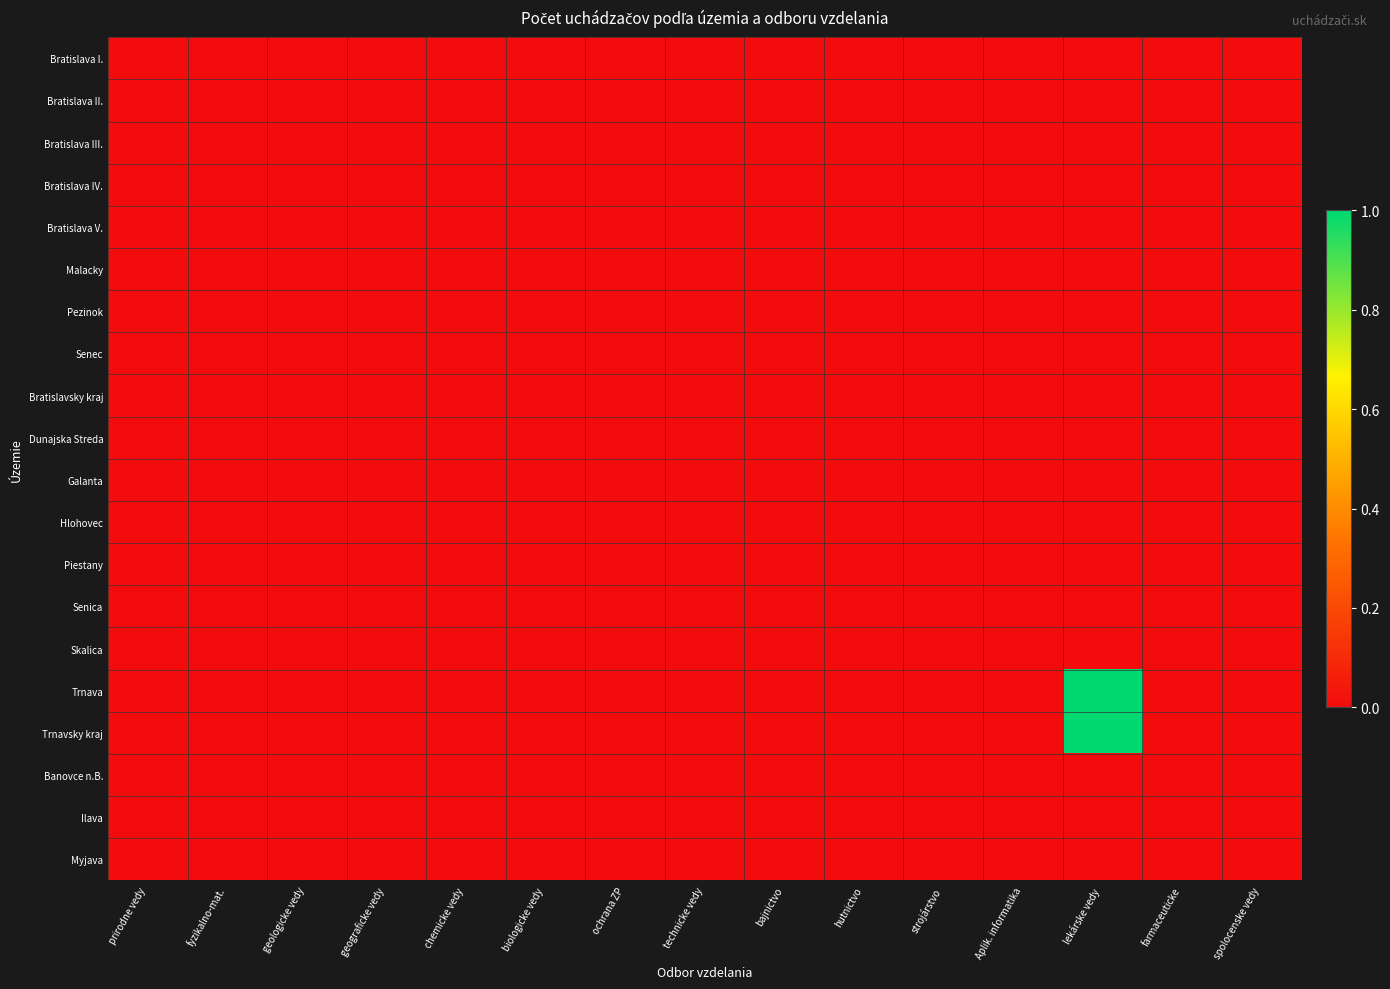

Which category has the lowest value across all series?

prirodne vedy